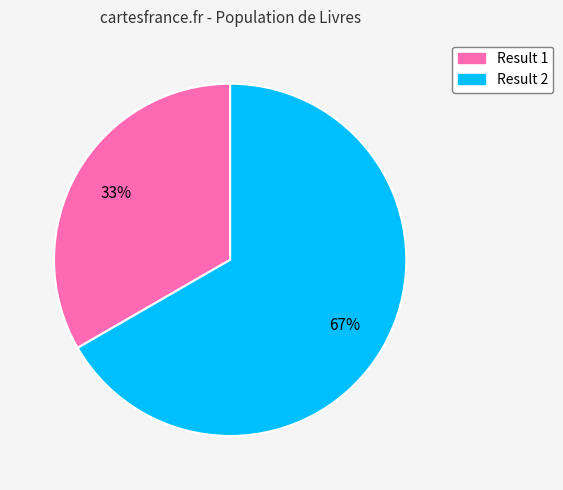

Which has a higher value, Result 1 or Result 2?

Result 2